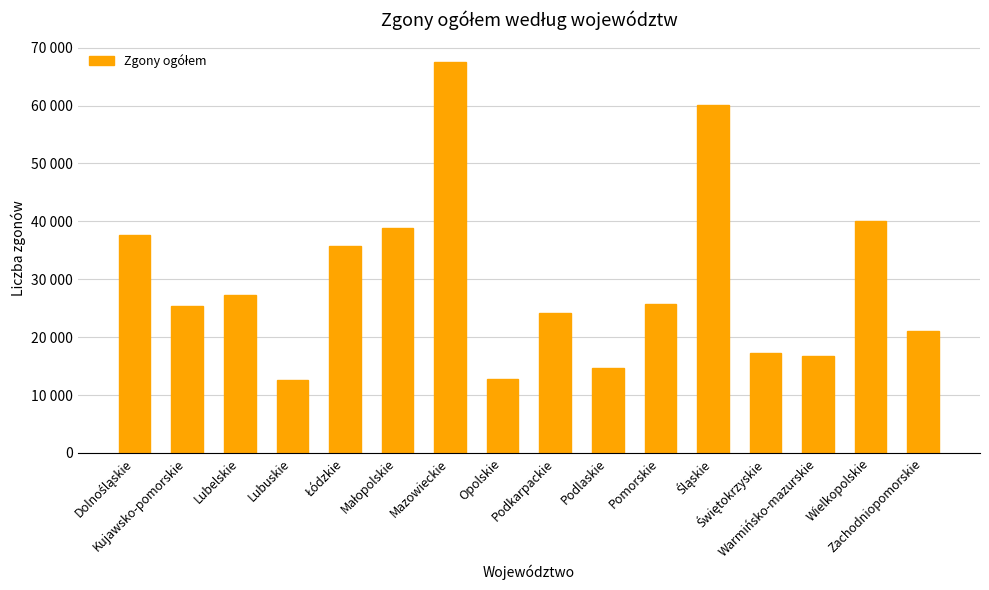

What is the value of the 14th bar from the left?

16755